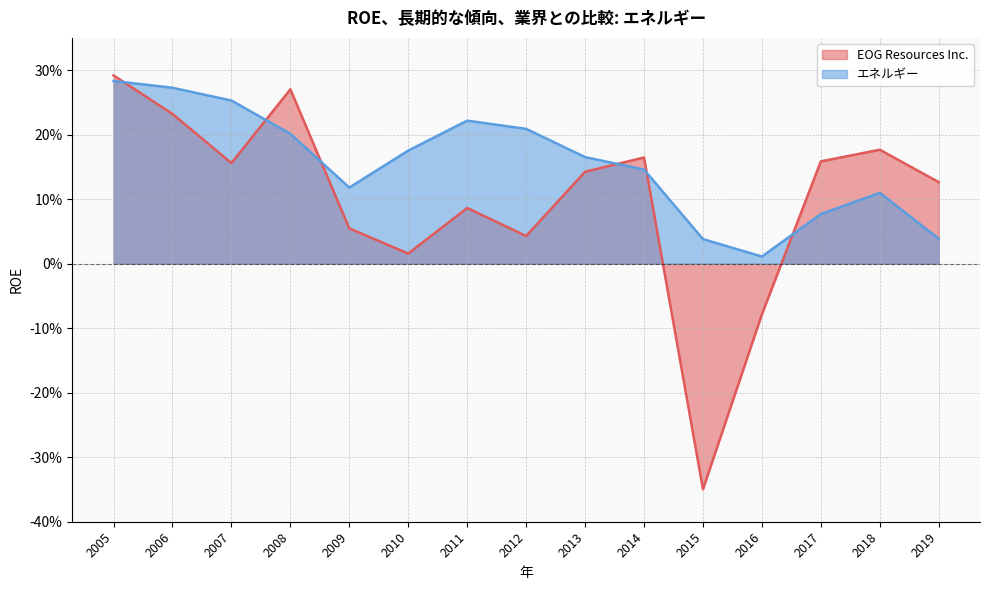

At how many categories does at least one series exceed 0?

15